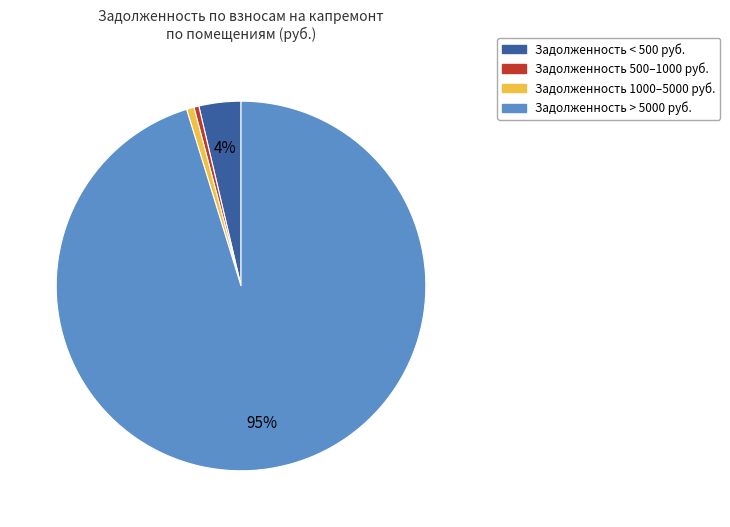

To the nearest percent, what is the difference between the largest and smallest slice percentages?

95%